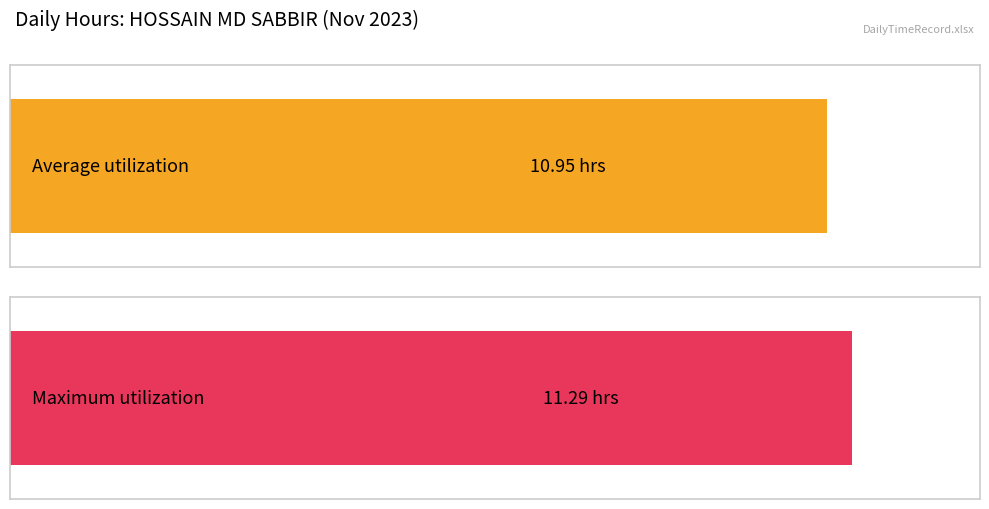

Is it true that the value at 26 is 16.0?

False